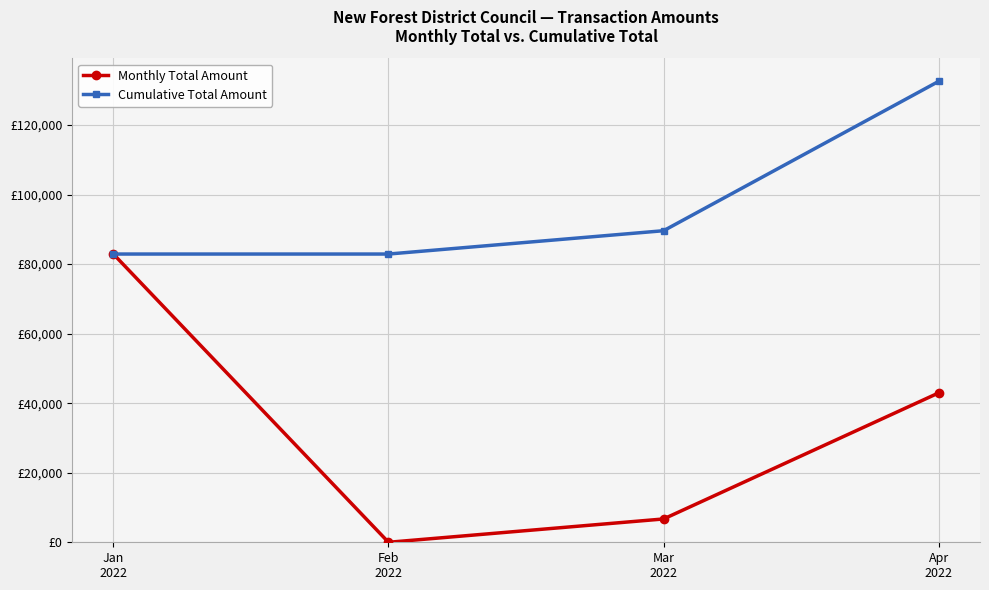

Which series changed the most between Jan
2022 and Mar
2022?

Monthly Total Amount